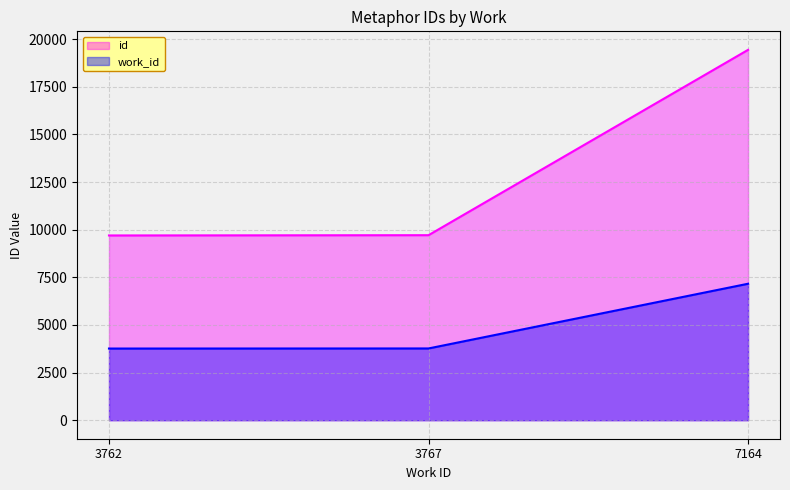

True or false: id has a value of 9713 at 3767.

True